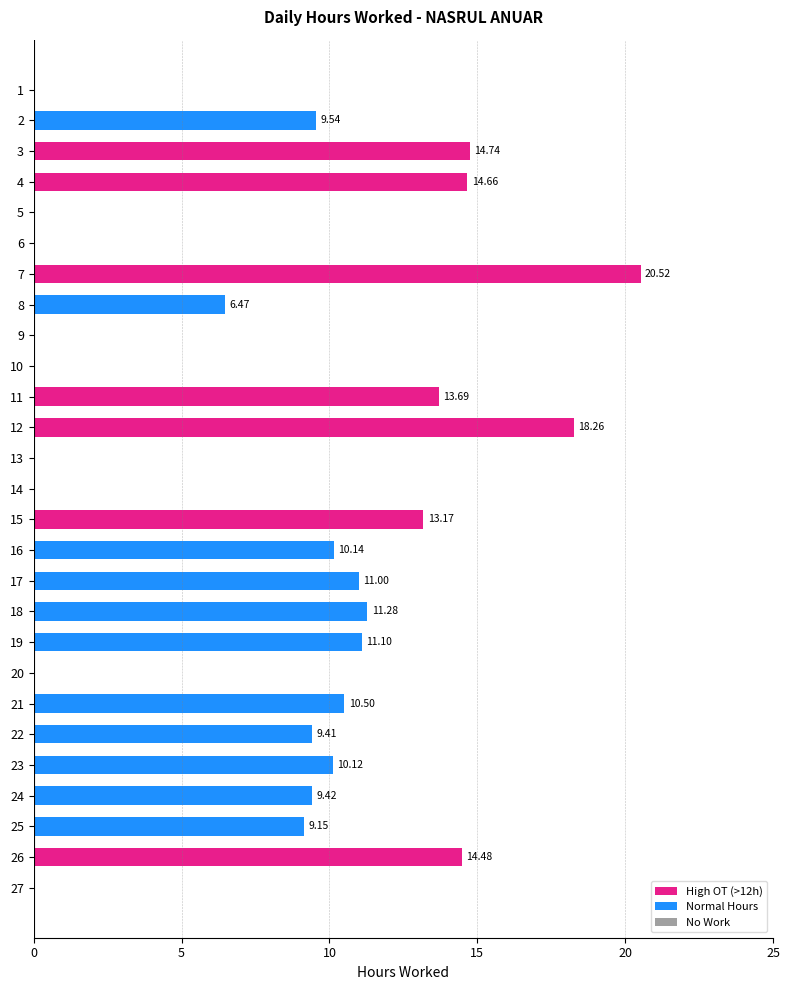

What is the sum of all values?

217.7